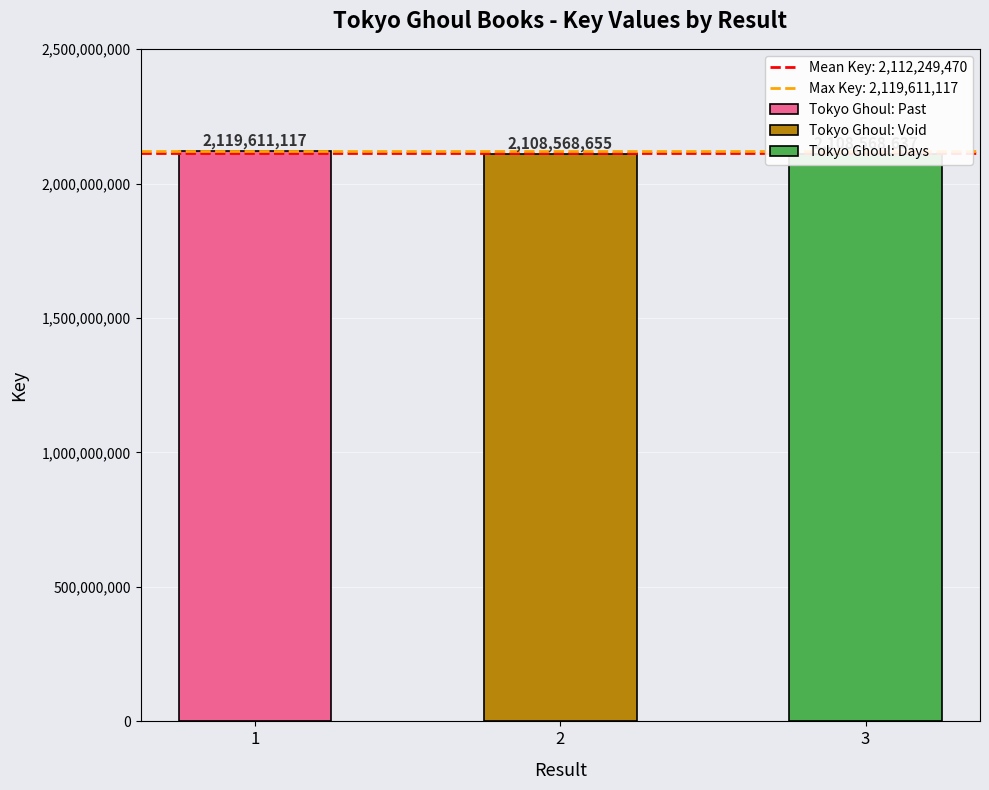

Count the number of values greater than 2108568655.

1